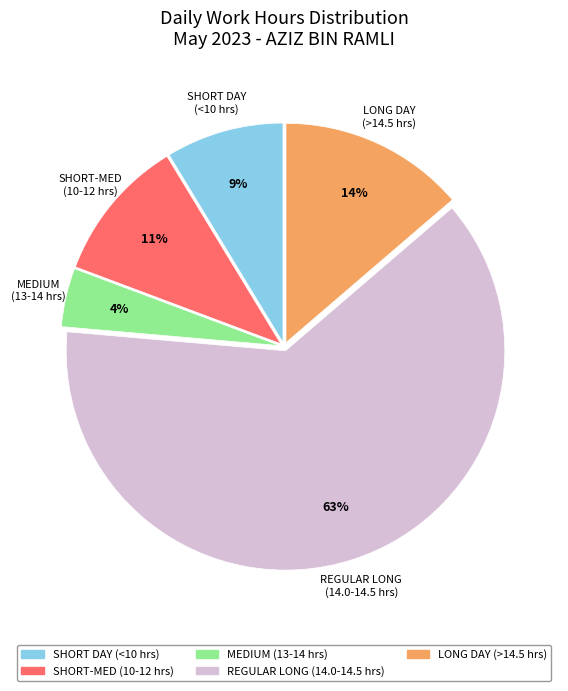

Between LONG DAY (>14.5 hrs) and SHORT DAY (<10 hrs), which is larger?

LONG DAY (>14.5 hrs)